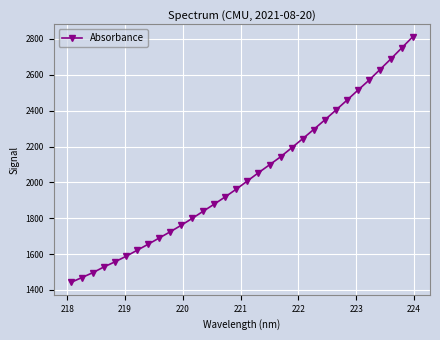

What is the value of the 3rd point from the left?

1496.4